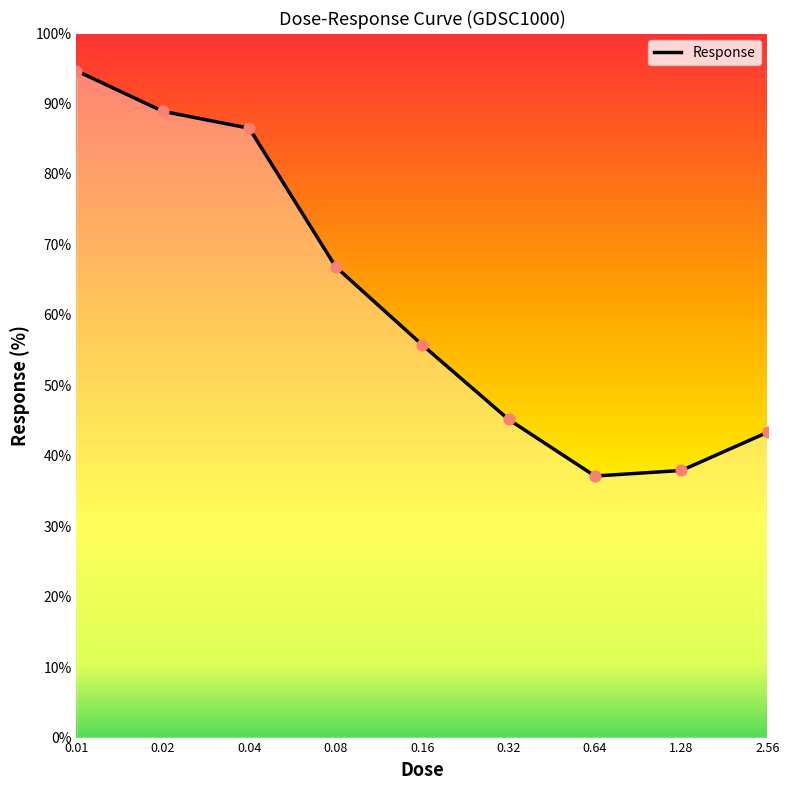

What is the difference between the maximum and minimum values?

57.5